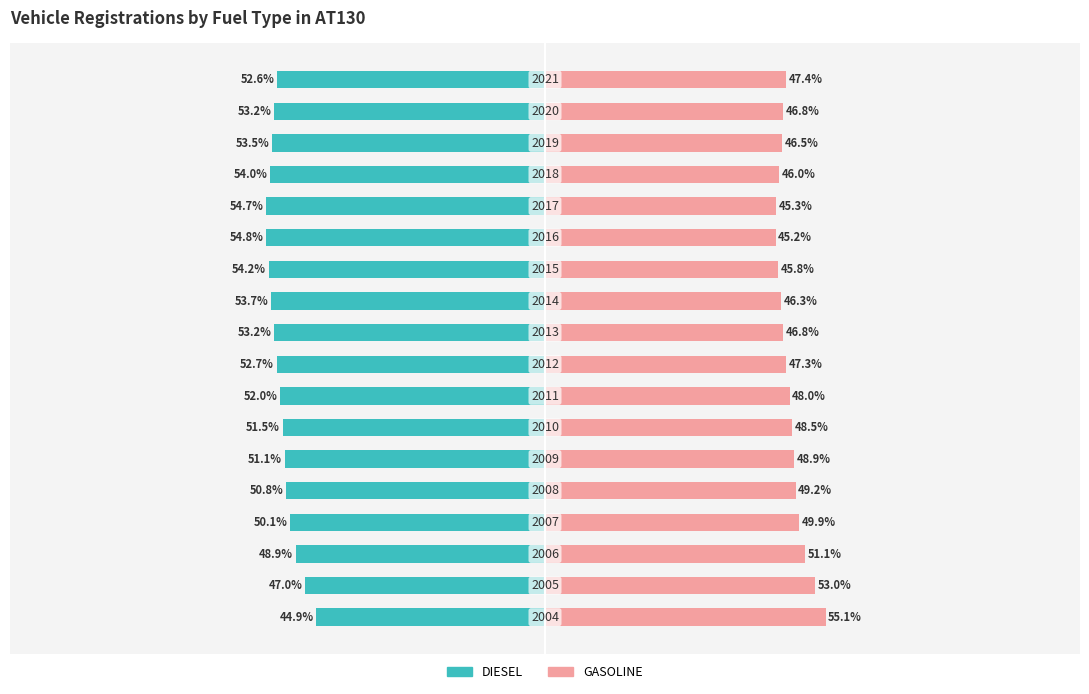

The value of DIESEL at 0 is -44.9. True or false?

True